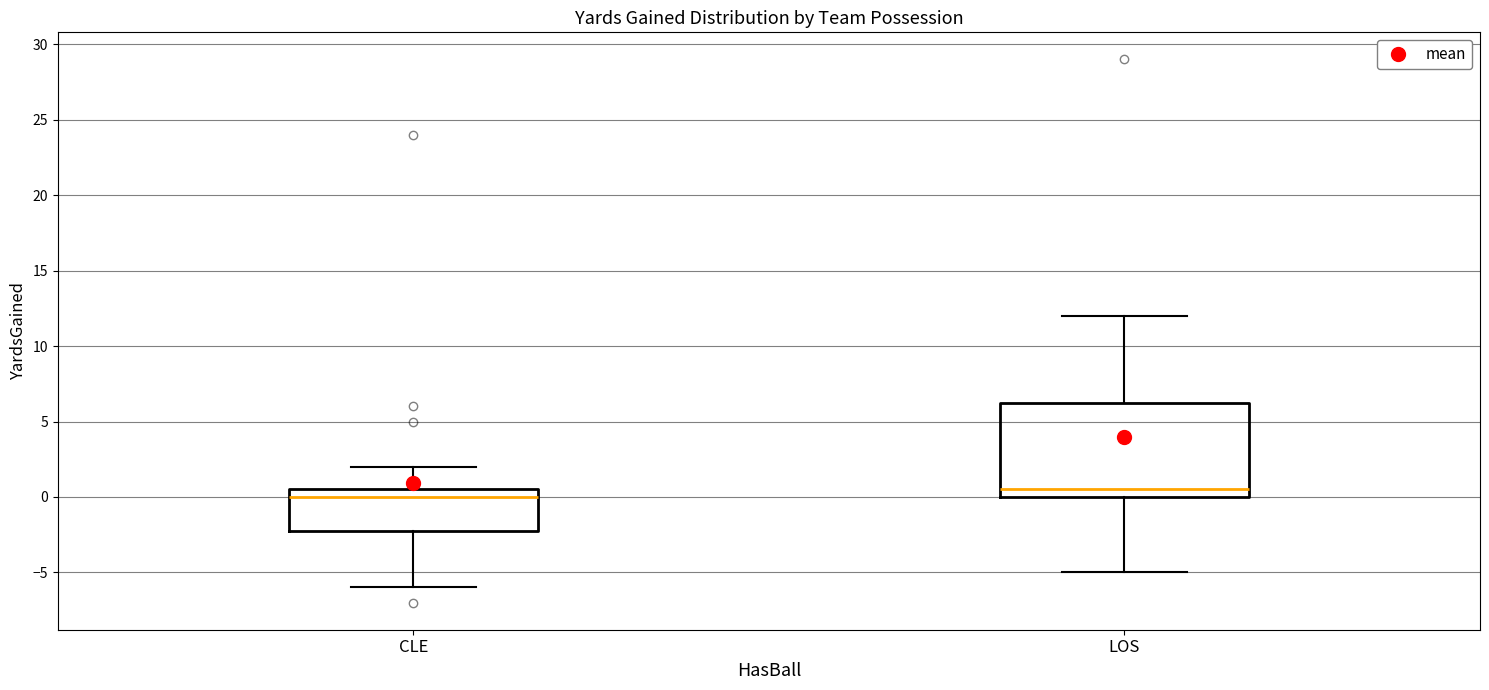

Comparing the boxes themselves (not the whiskers), which one is the tallest?

LOS